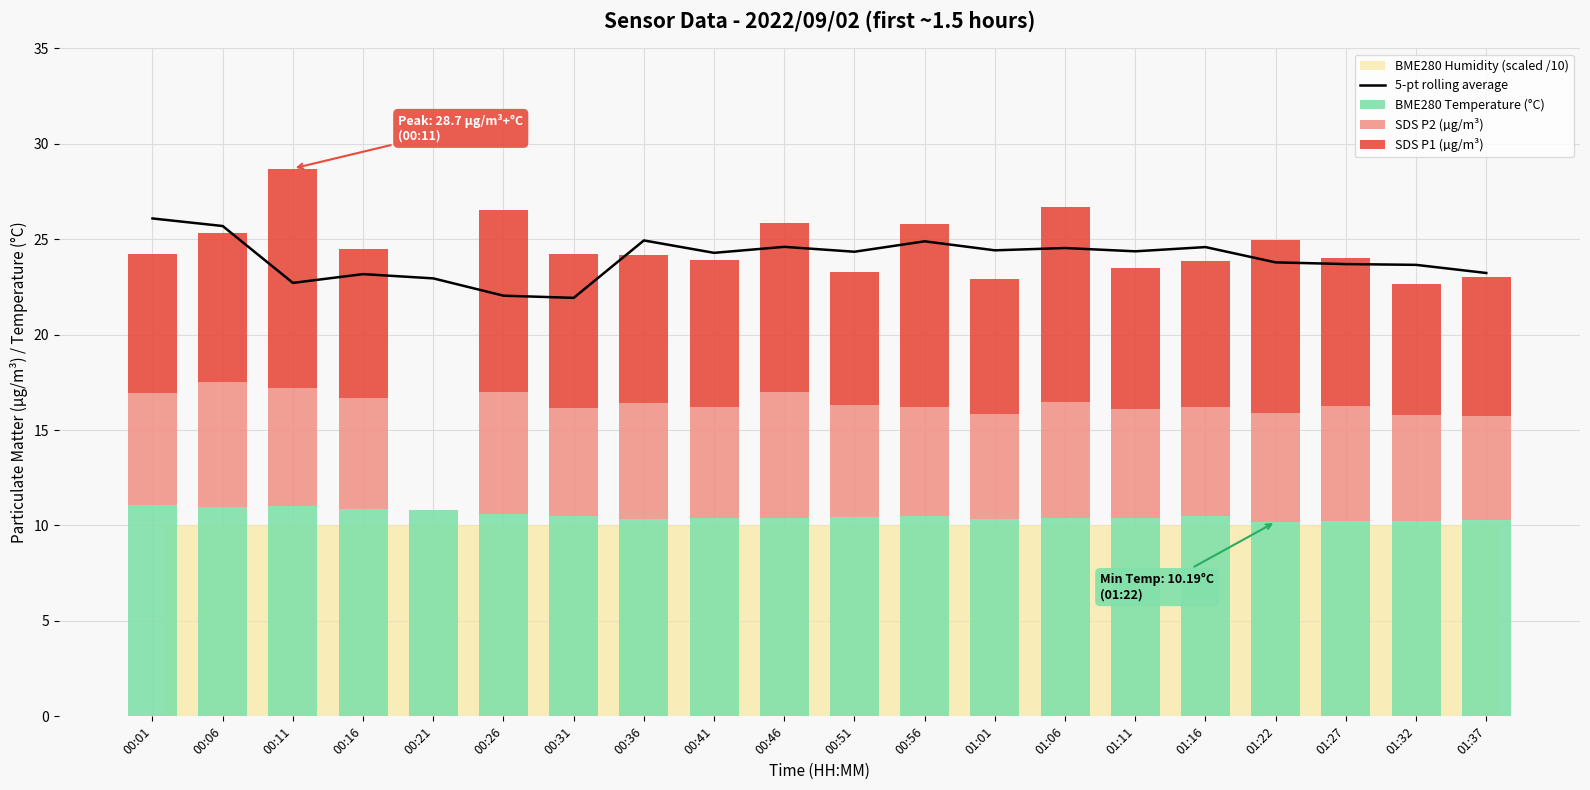

How many bars are there in each group?

4